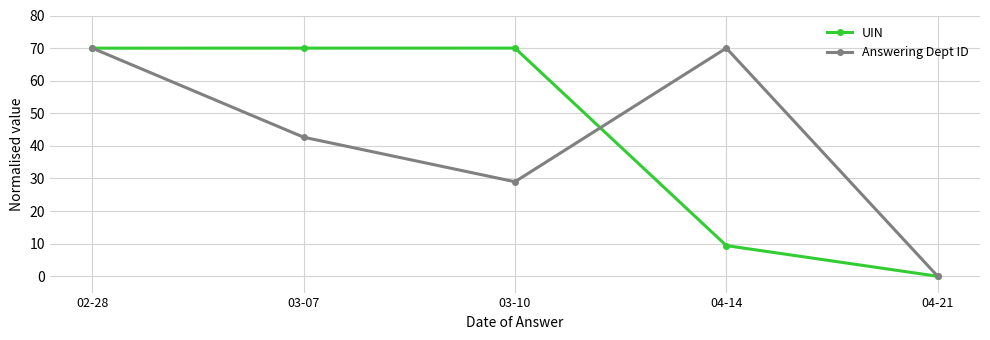

Between 02-28 and 04-14, which series saw the biggest shift?

UIN